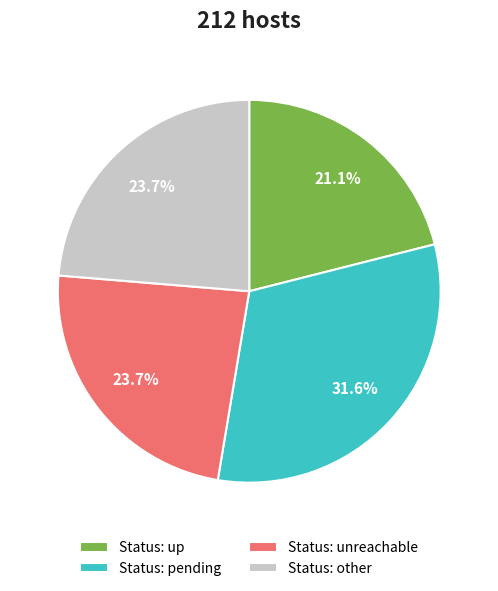

To the nearest percent, what is the average slice percentage?

25%